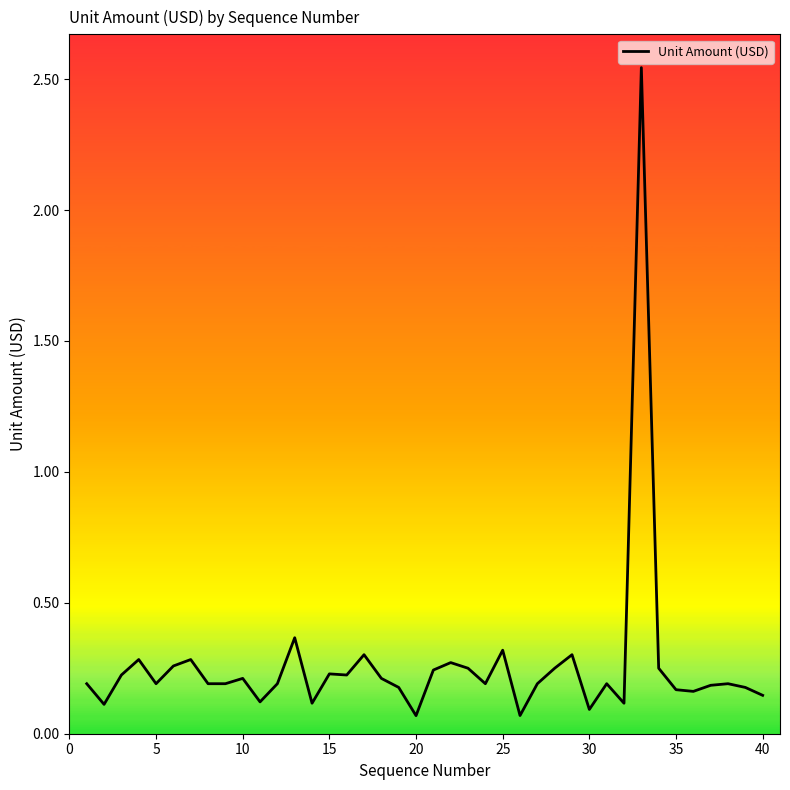

What is the greatest value displayed?

2.5